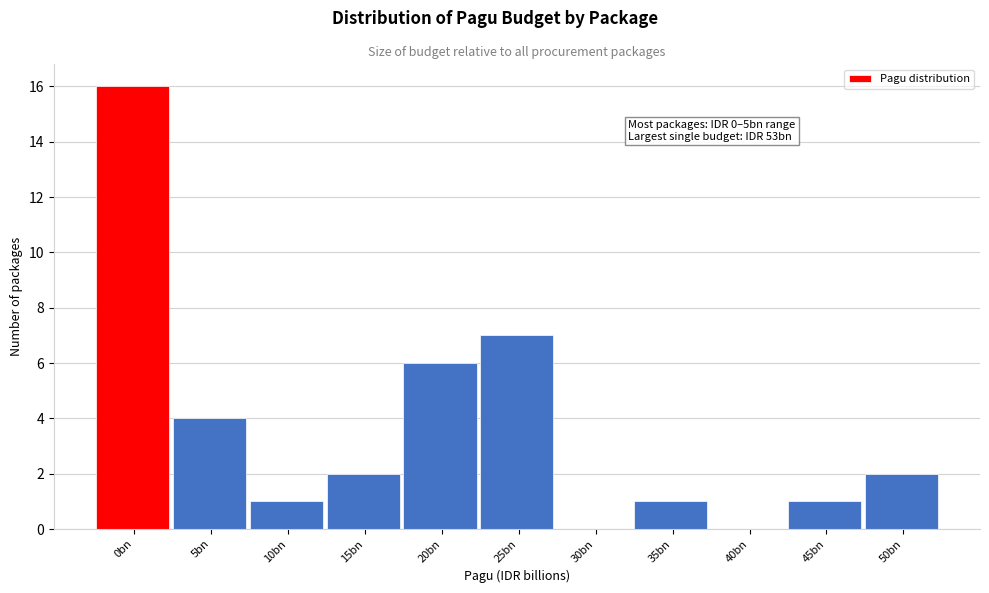

Reading left to right, extract all data points from this chart.

0bn=16	5bn=4	10bn=1	15bn=2	20bn=6	25bn=7	30bn=0	35bn=1	40bn=0	45bn=1	50bn=2